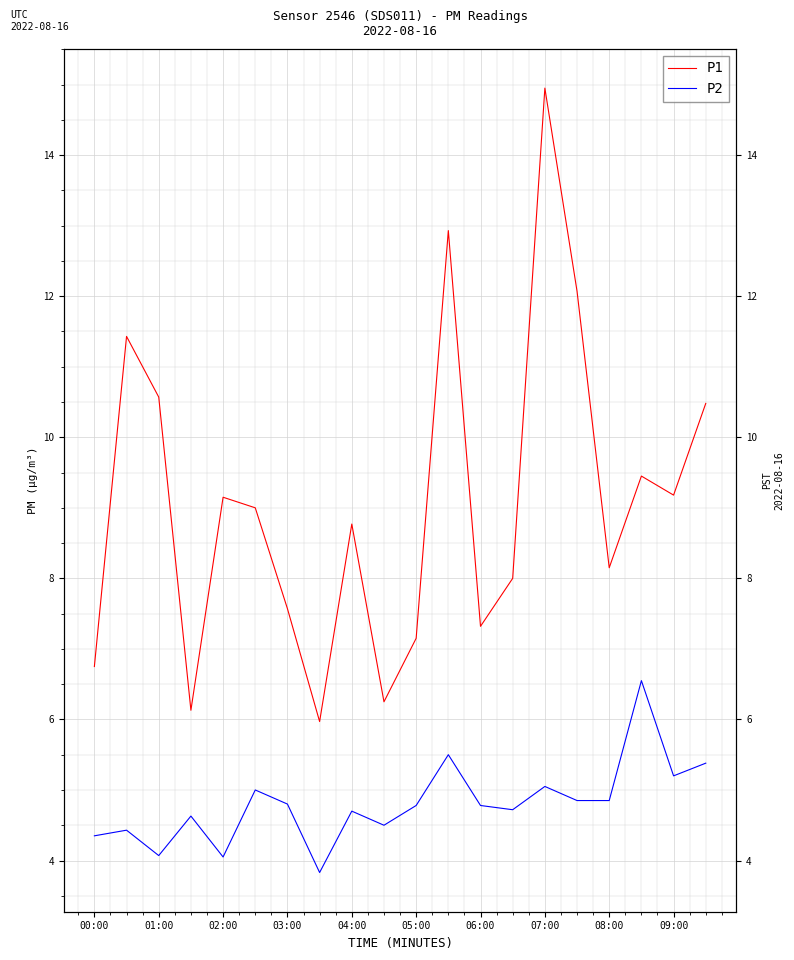

At how many categories does at least one series exceed 5?

20